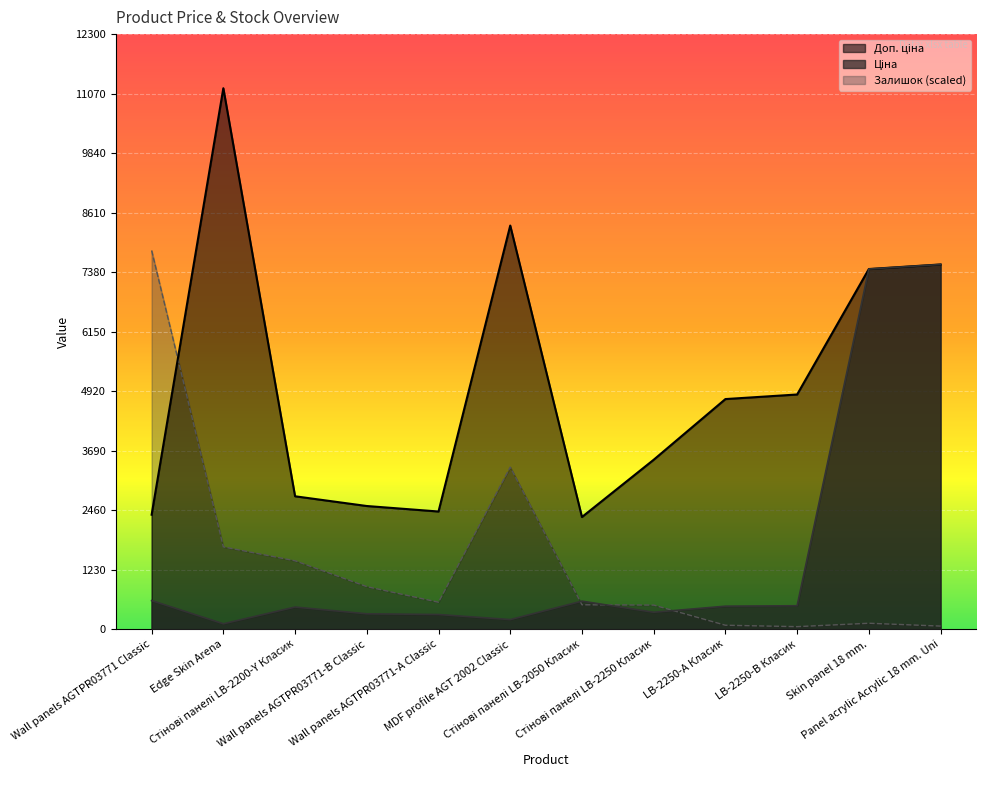

What is the greatest value displayed?

11182.0